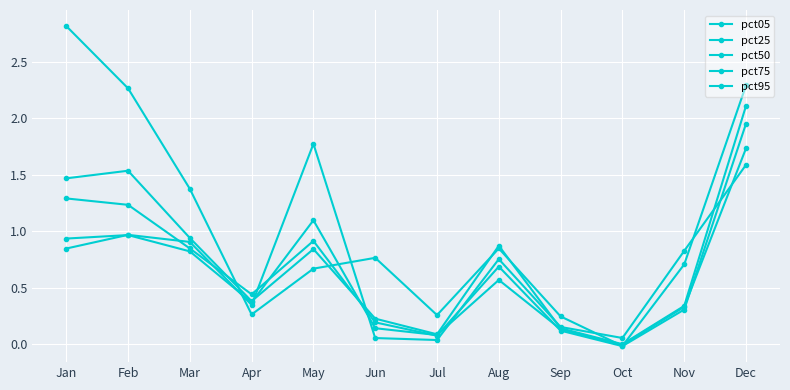

Reading left to right, extract all data points from this chart.

pct05: 2.8	2.3	1.4	0.3	0.7	0.8	0.3	0.8	0.2	-0.0	0.7	2.3
pct25: 1.5	1.5	0.9	0.4	0.8	0.2	0.1	0.9	0.1	0.0	0.3	2.1
pct50: 1.3	1.2	0.8	0.4	0.9	0.2	0.1	0.7	0.1	-0.0	0.3	2.0
pct75: 0.9	1.0	0.8	0.4	1.1	0.1	0.1	0.6	0.1	-0.0	0.3	1.7
pct95: 0.8	1.0	0.9	0.3	1.8	0.1	0.0	0.8	0.2	0.1	0.8	1.6